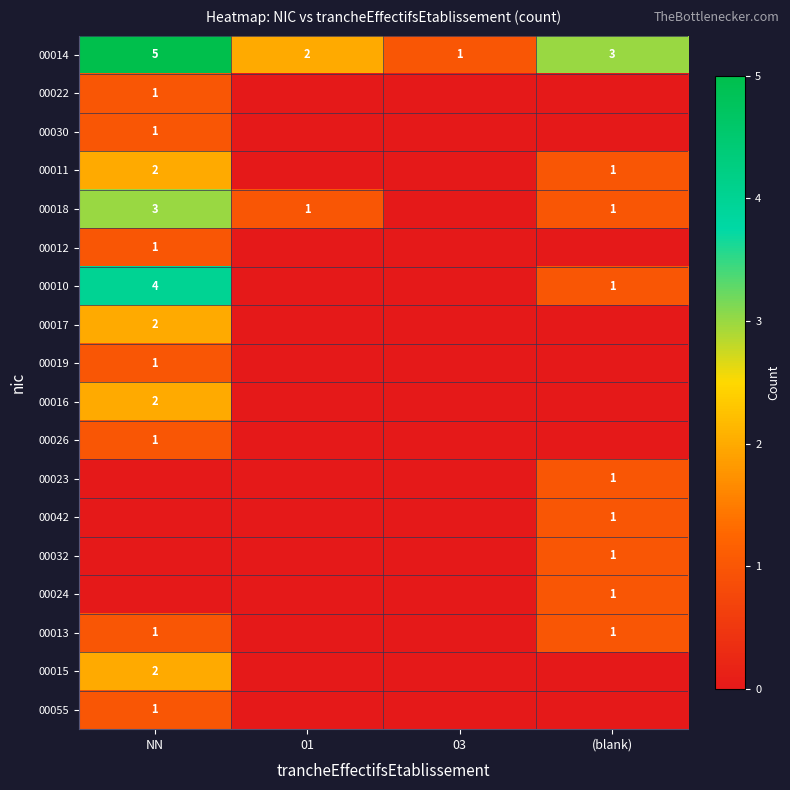

What is the sum of all 00014 values?

11